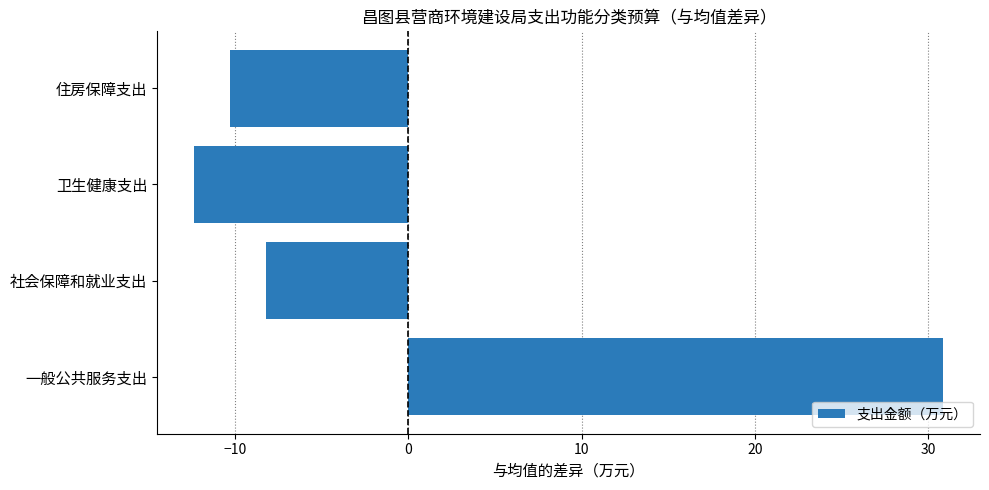

Are the bars grouped side by side (vs. stacked)?

No